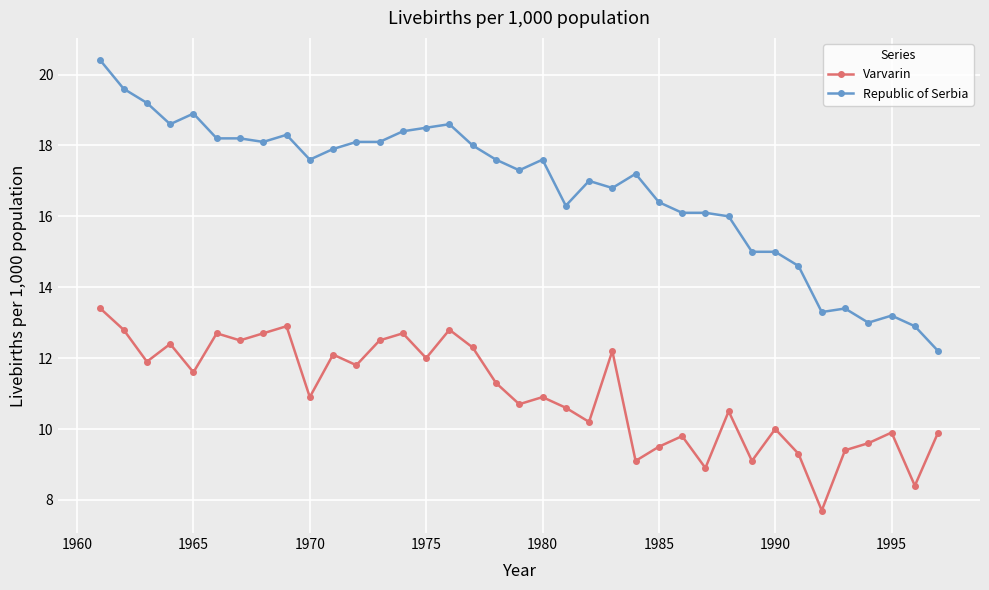

What is the sum of all Varvarin values?

407.0